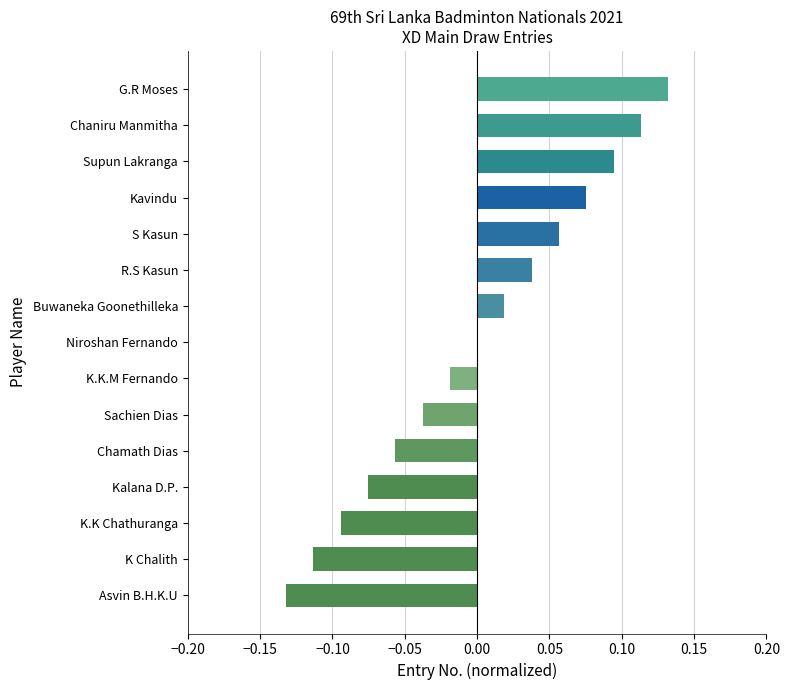

At which category does the chart reach its peak across all series?

G.R Moses